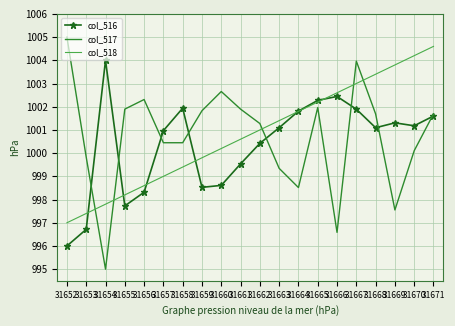

True or false: col_518 has more than 0 points higher than both neighbors.

False